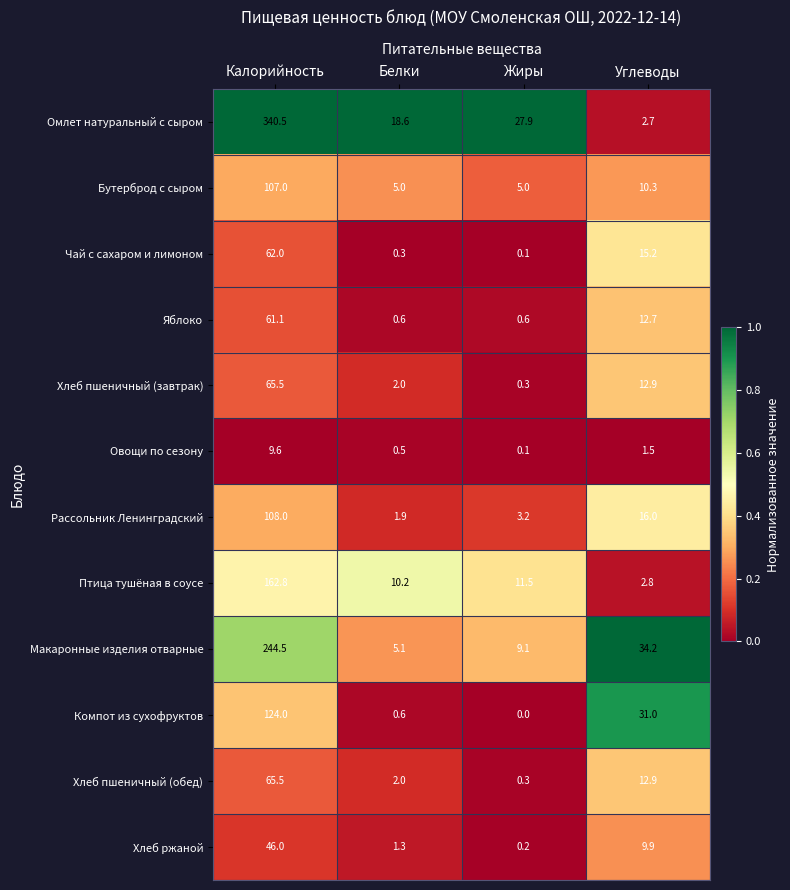

At which category does the chart reach its peak across all series?

Калорийность